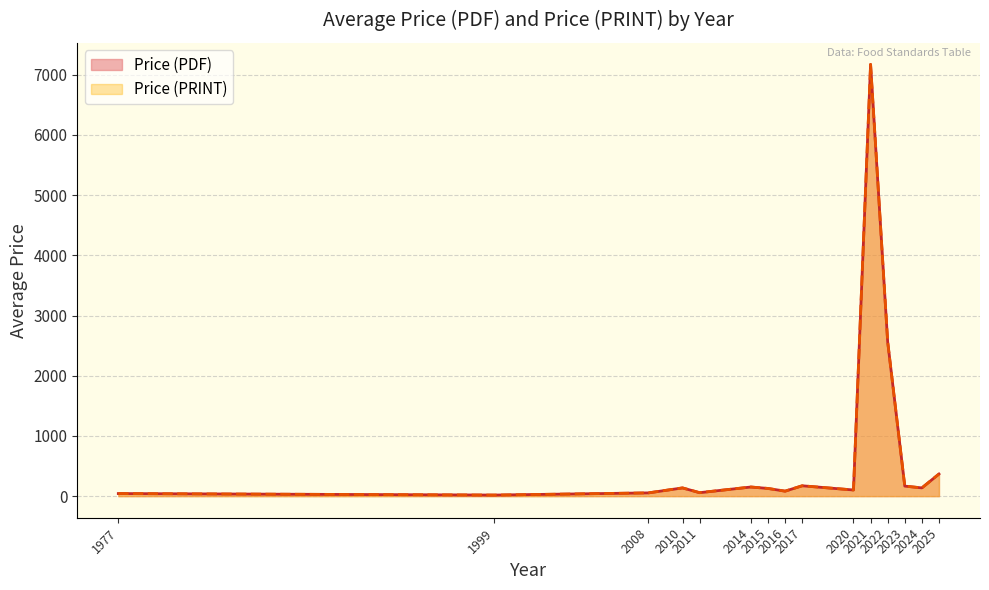

The Price (PRINT) series shows 65.0 at 2008. True or false?

True